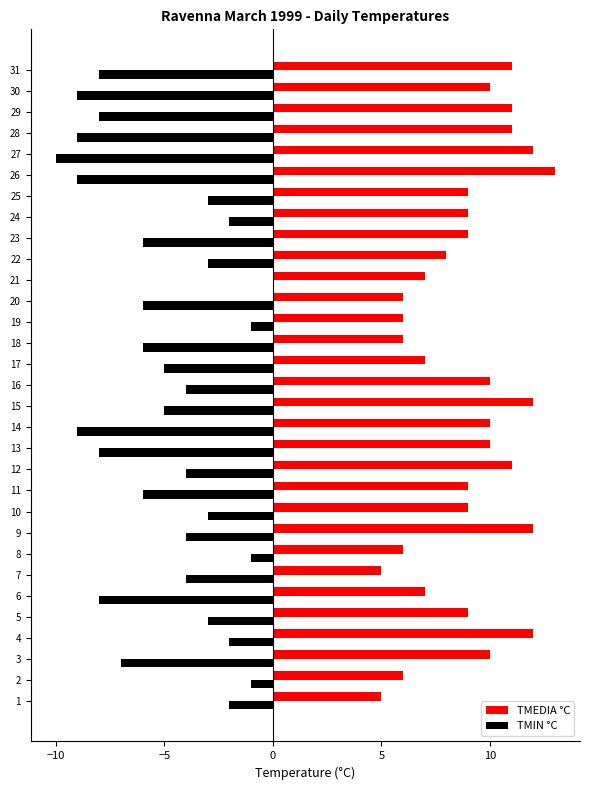

Which category has the highest value across all series?

26